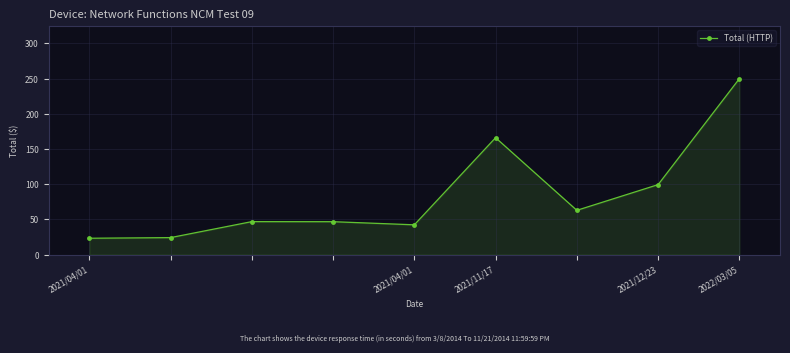

What is the value of the 4th point from the left?

46.9